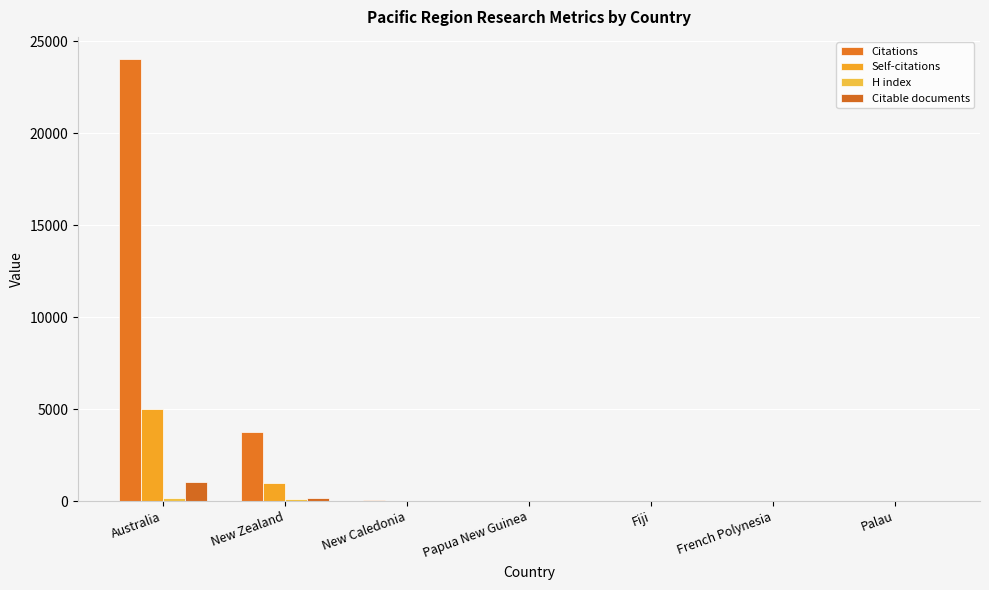

Does the chart contain stacked bars?

No